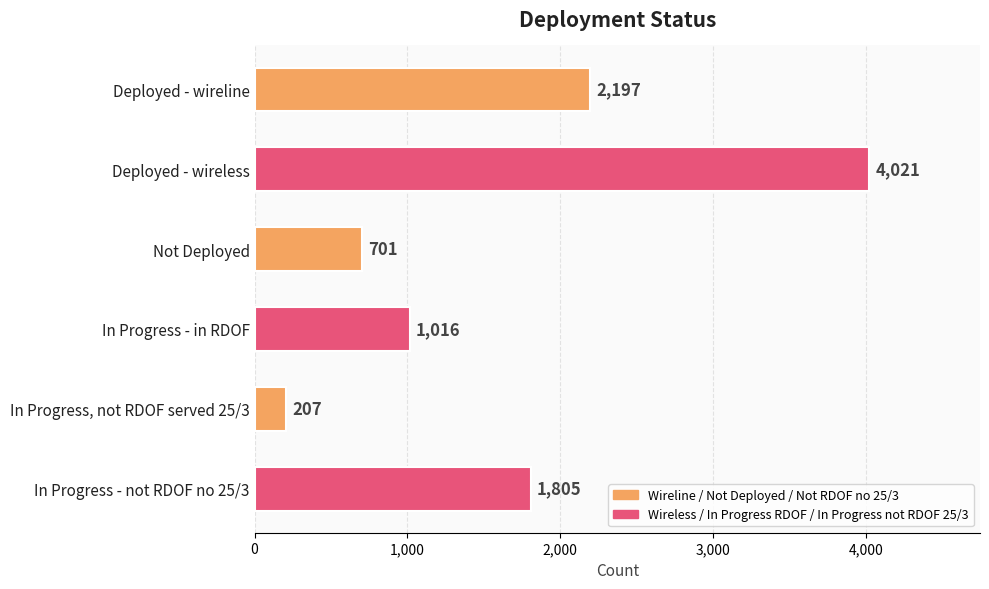

What is the label of the 4th bar from the bottom?

Not Deployed